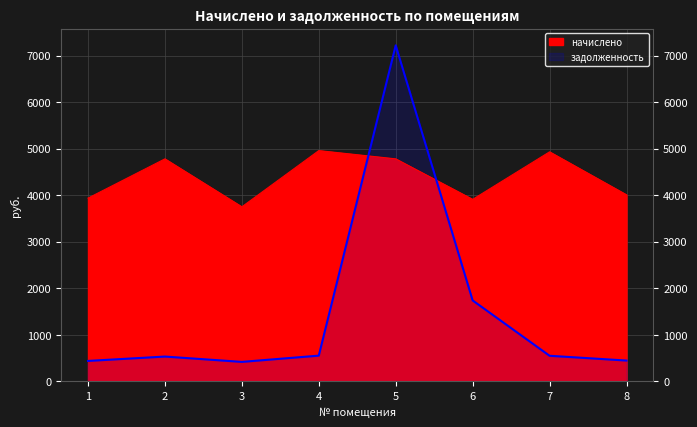

What is the sum of all начислено values?

35043.6